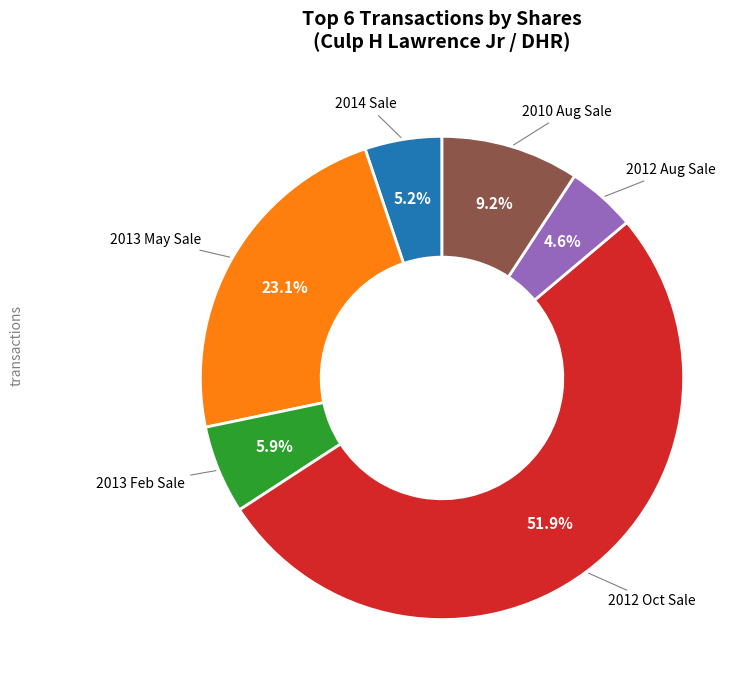

Is there a majority slice in this chart?

Yes